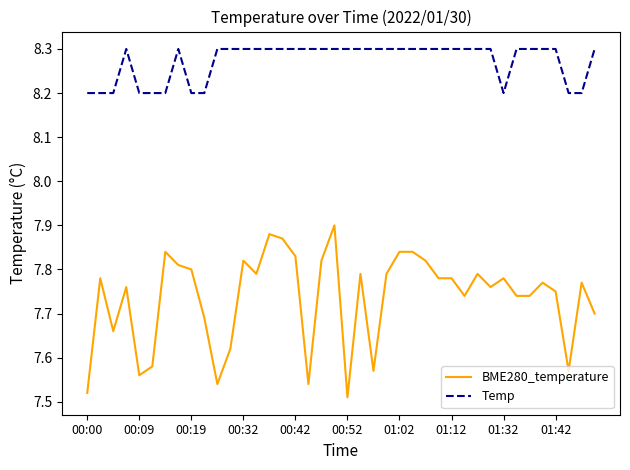

At how many categories does at least one series exceed 7?

40